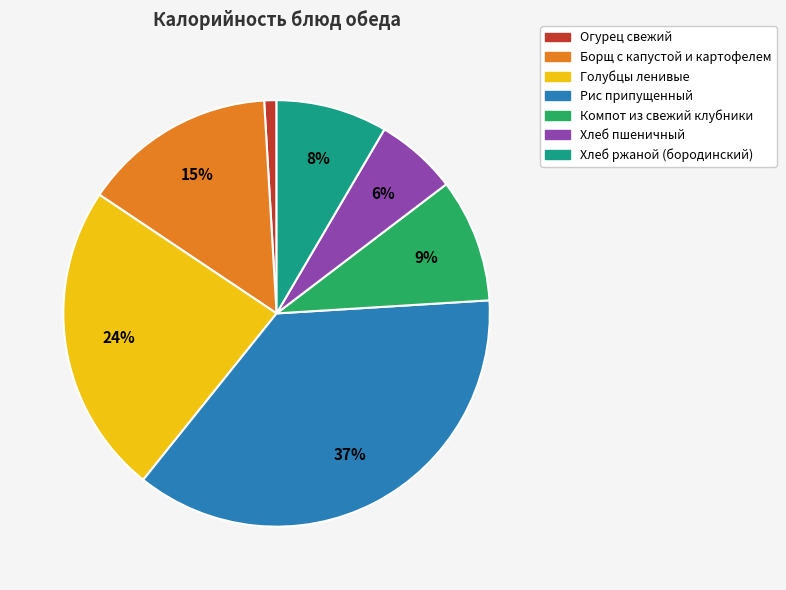

The Голубцы ленивые slice represents 24% of the pie. True or false?

True